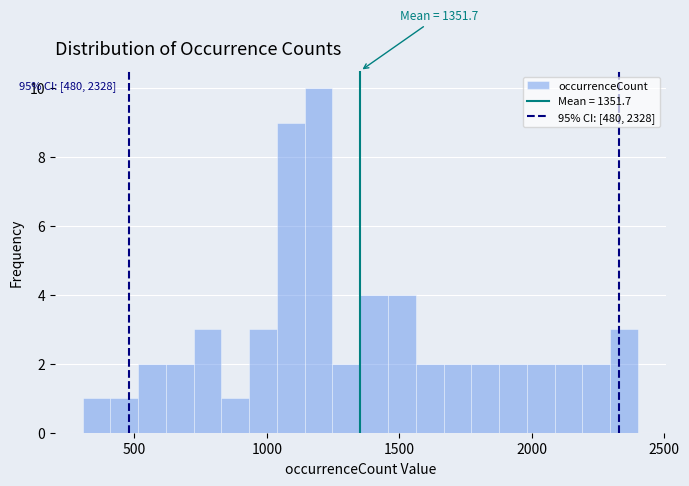

Around what value on the x-axis is the tallest bar? Give the approximate position of its centre, as read against the axis.

1200